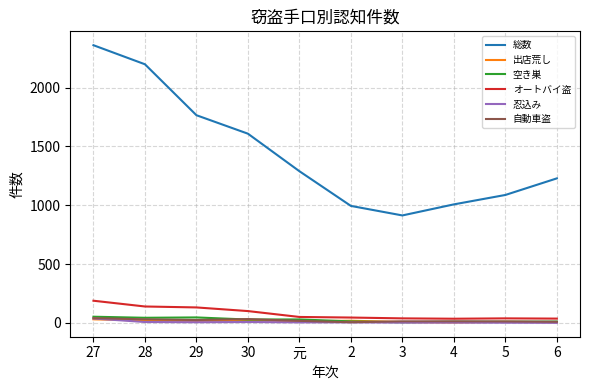

At how many categories does at least one series exceed 1124?

6